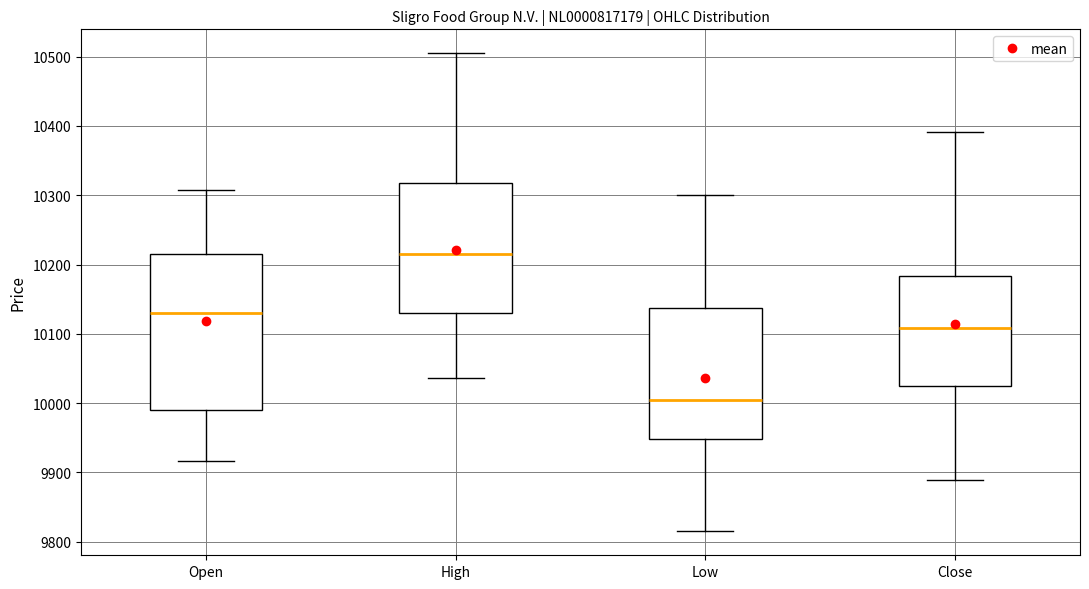

Reading left to right, read every box against the y-axis: the position of its median line, the range the box covers, and the ends of its whiskers. The values are not printed on the chart, so give them approximately, as read against the axis.

Open: median 10130, box 9990 to 10220, whiskers 9920 to 10310
High: median 10220, box 10130 to 10320, whiskers 10040 to 10510
Low: median 10000, box 9950 to 10140, whiskers 9820 to 10300
Close: median 10110, box 10030 to 10180, whiskers 9890 to 10390